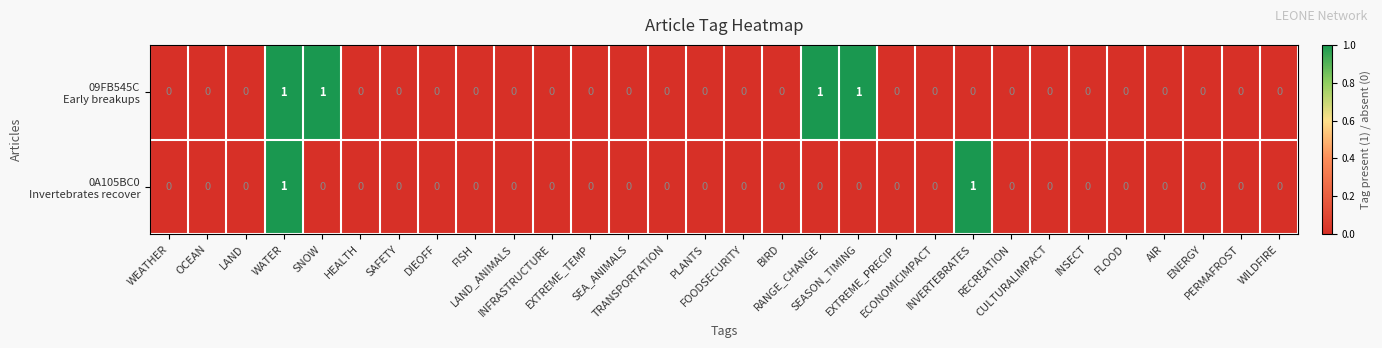

Count the number of data series in this chart.

2